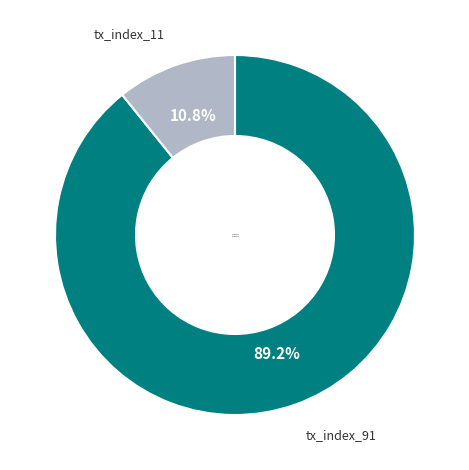

Between tx_index_11 and tx_index_91, which is larger?

tx_index_91